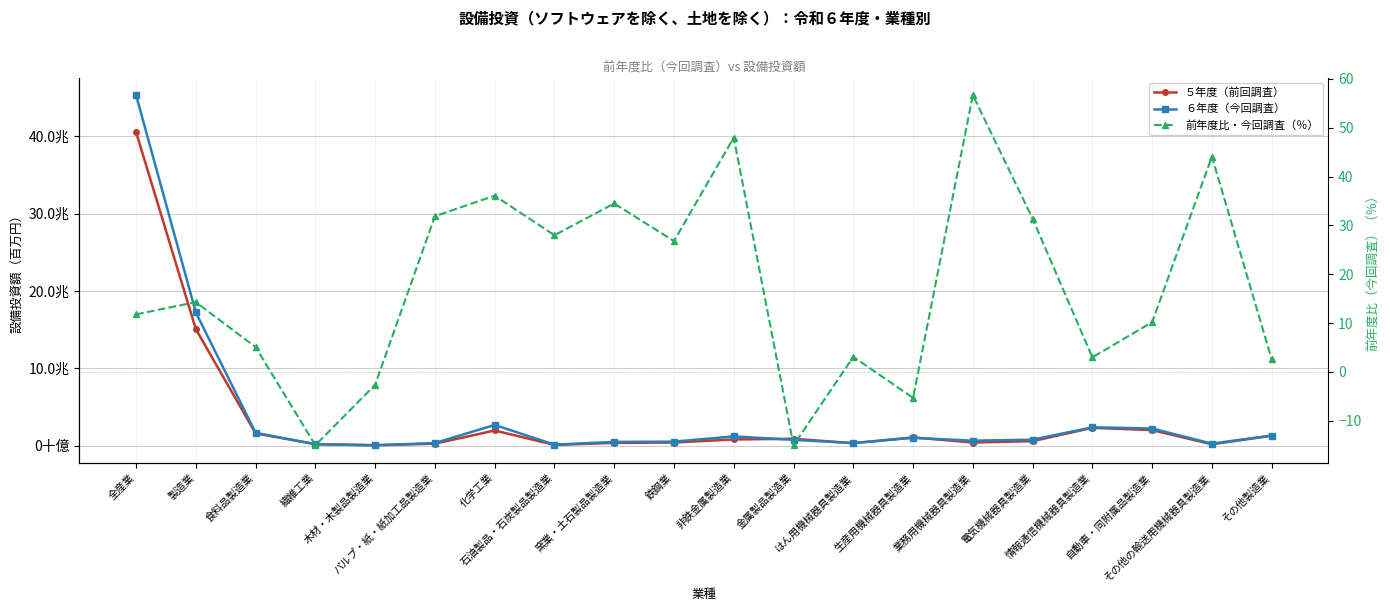

What is the difference between the maximum and minimum values in the ５年度（前回調査） series?

40475067.0